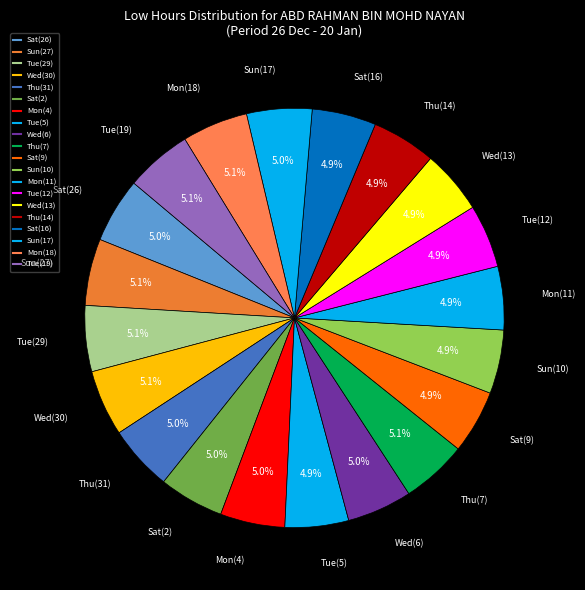

Does Mon(18) account for over 50% of the chart?

No